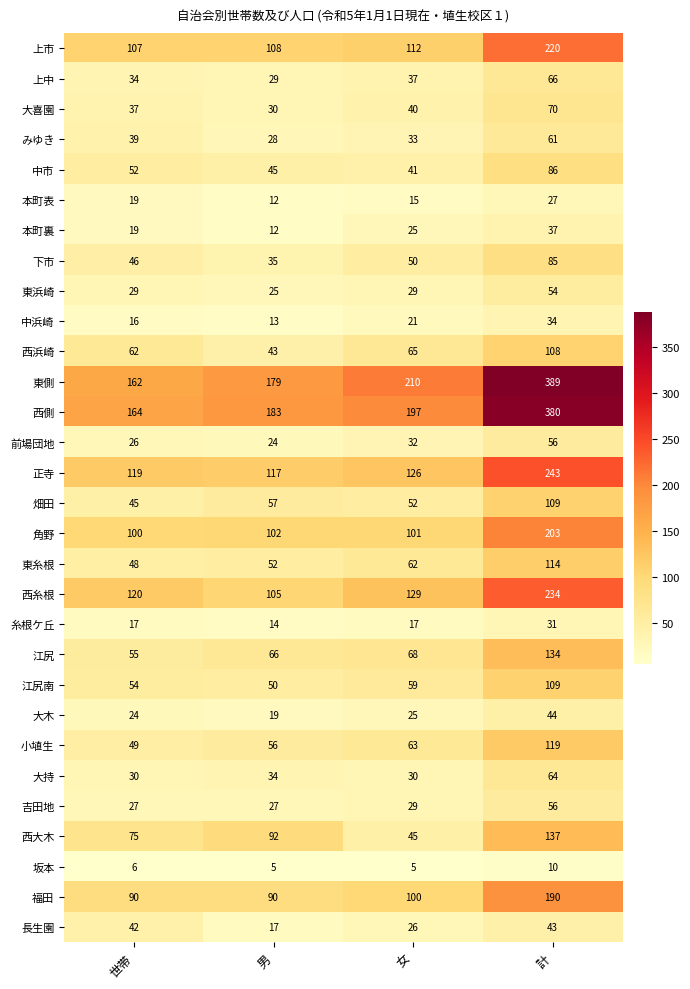

What is the sum of all 本町裏 values?

93